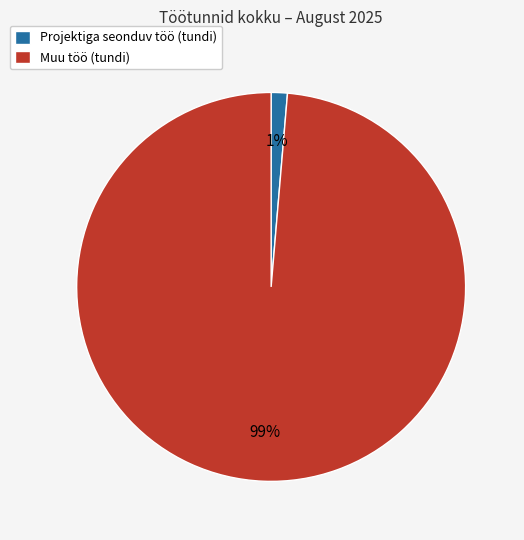

Rank the categories by value from highest to lowest.

Muu töö (tundi), Projektiga seonduv töö (tundi)